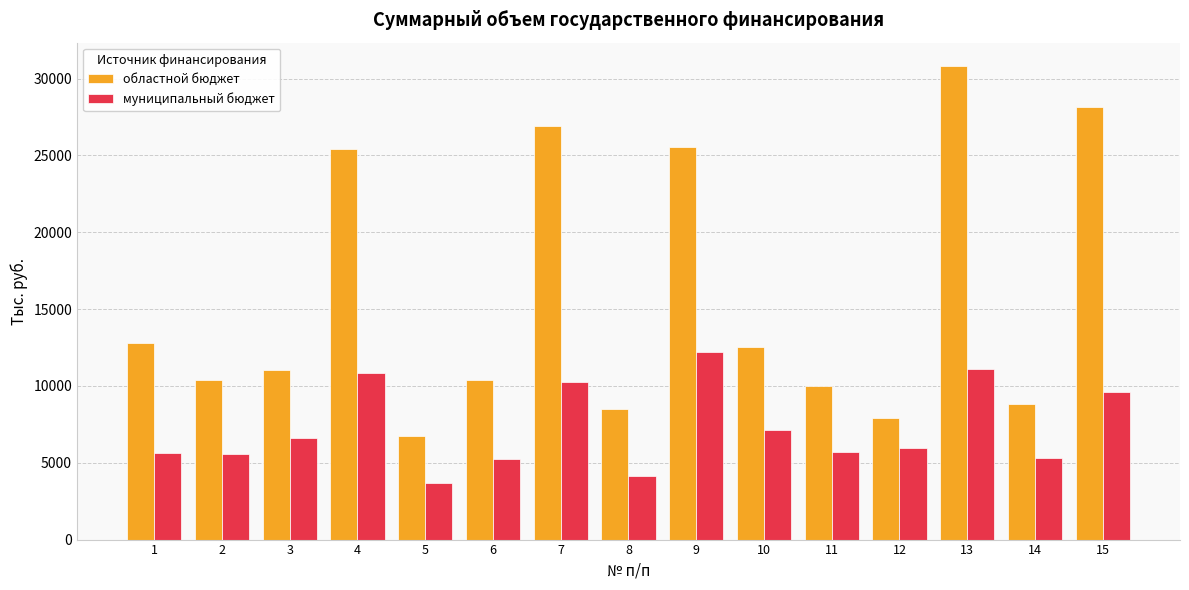

Between 1 and 12, which series saw the biggest shift?

областной бюджет